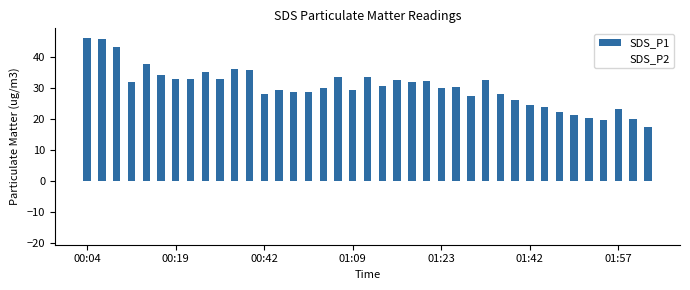

Are the bars horizontal?

No